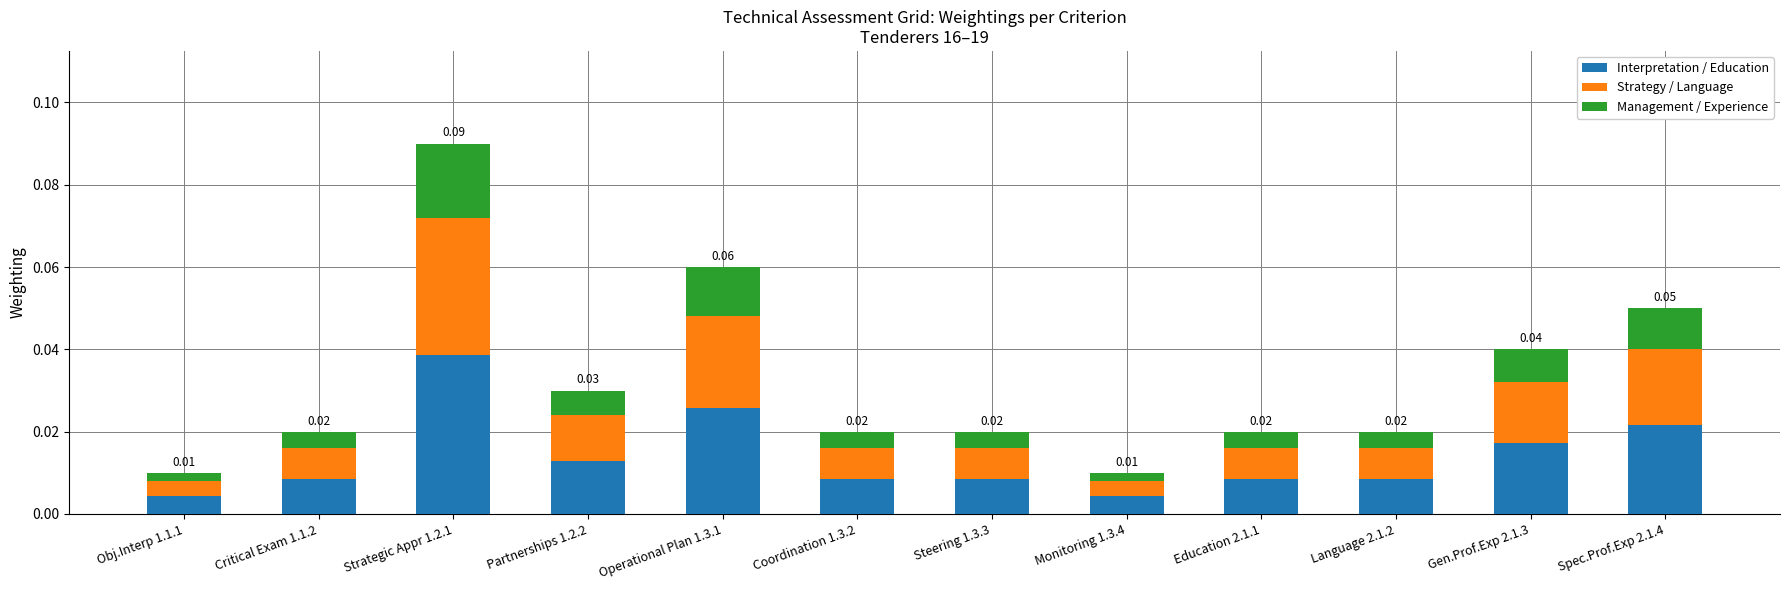

At which category is the sum across all series the highest?

Strategic Appr 1.2.1